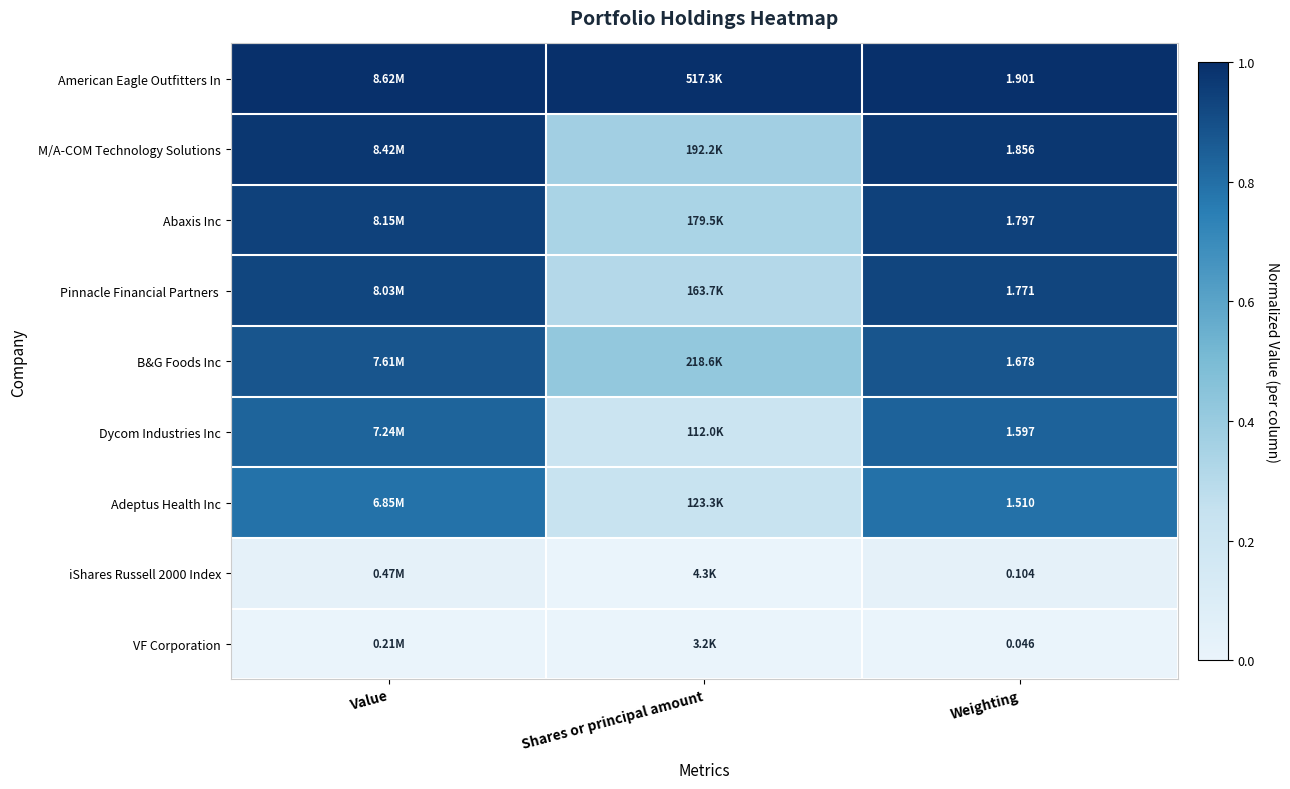

Where is Adeptus Health Inc nearest to the value 0?

Shares or principal amount